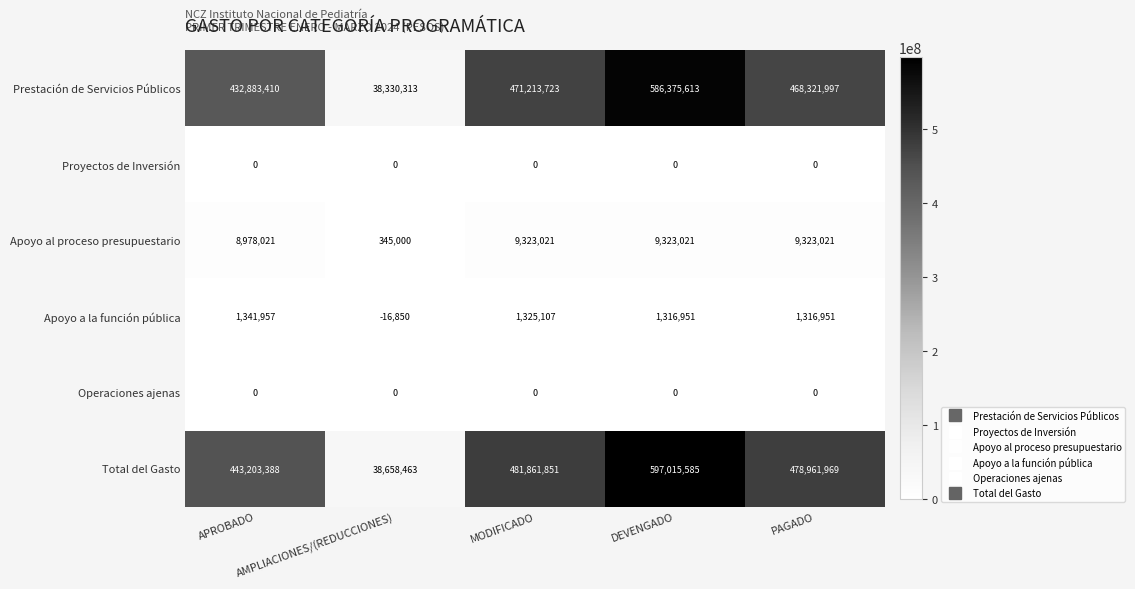

What is the sum of all Apoyo a la función pública values?

5284116